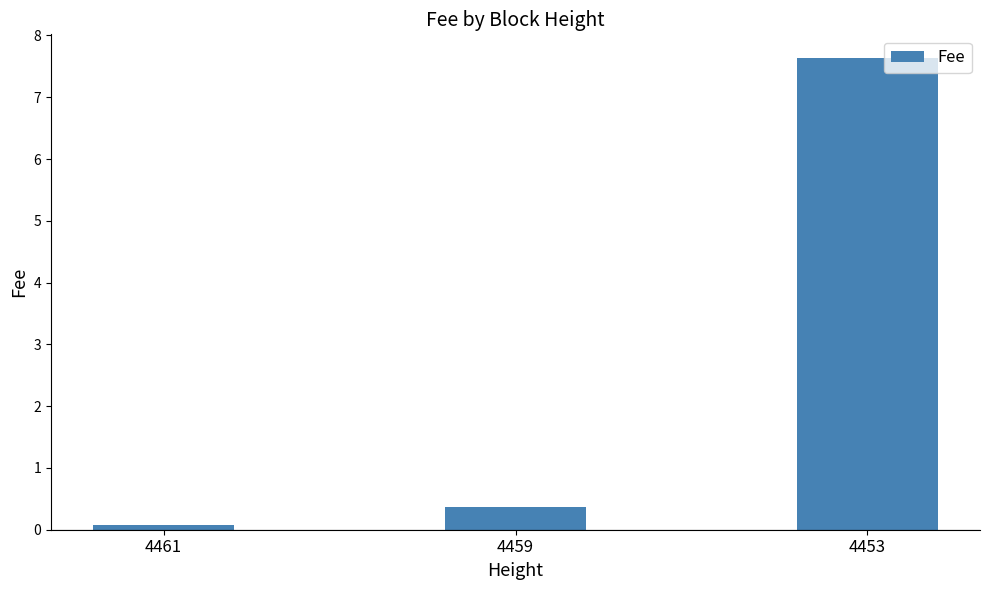

Reading left to right, transcribe all the data shown in this chart.

0.1	0.4	7.6